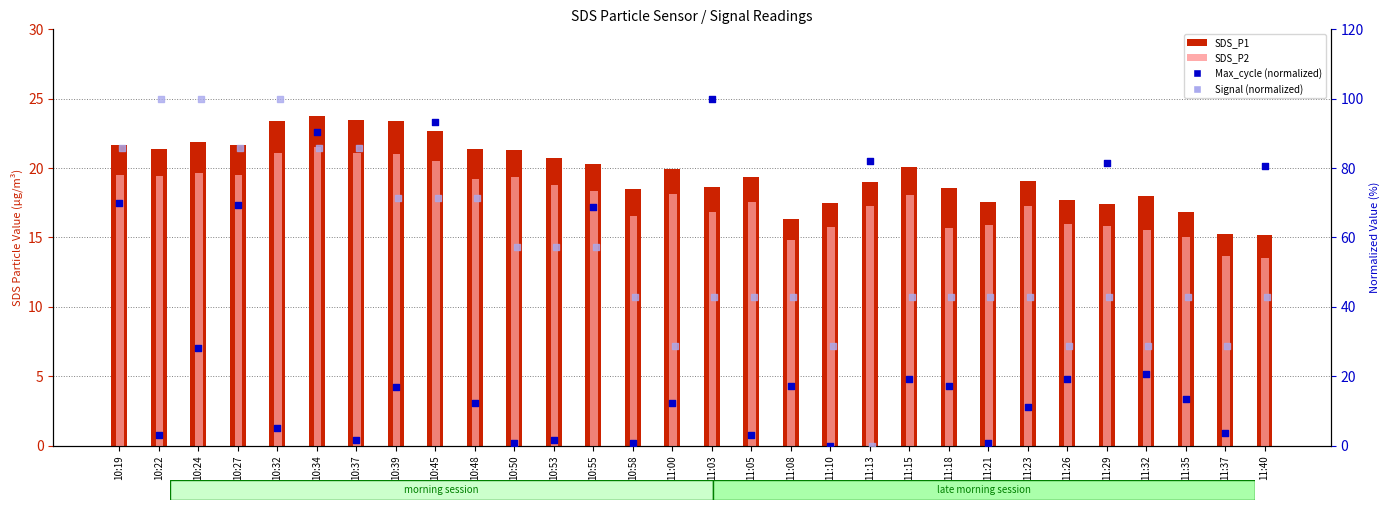

Which series has the largest total across all categories?

Signal (normalized)